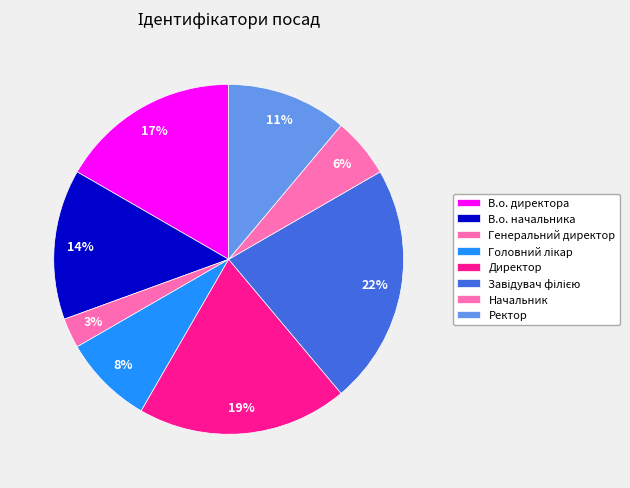

Which slice is the smallest?

Генеральний директор